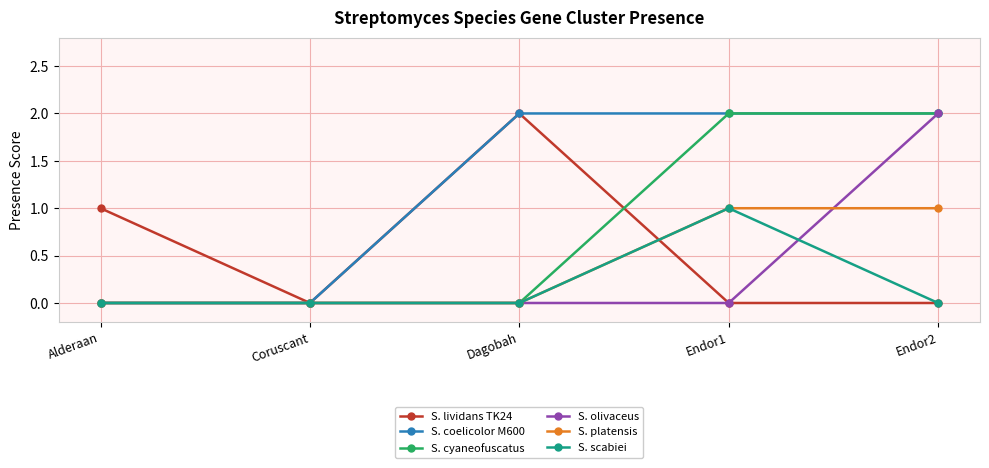

True or false: S. olivaceus has a value of 0 at Alderaan.

True